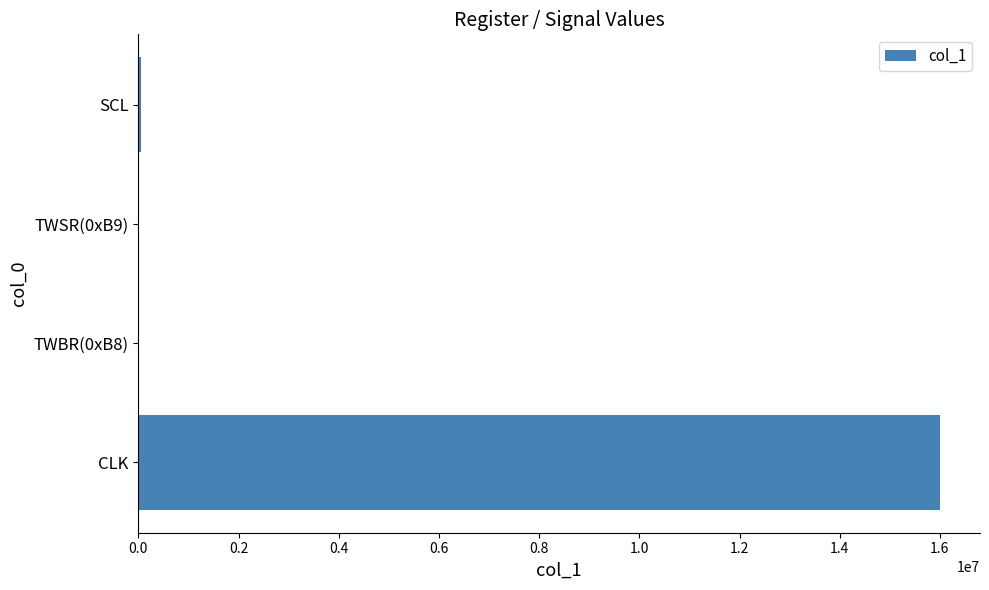

Which category has the highest value across all series?

CLK